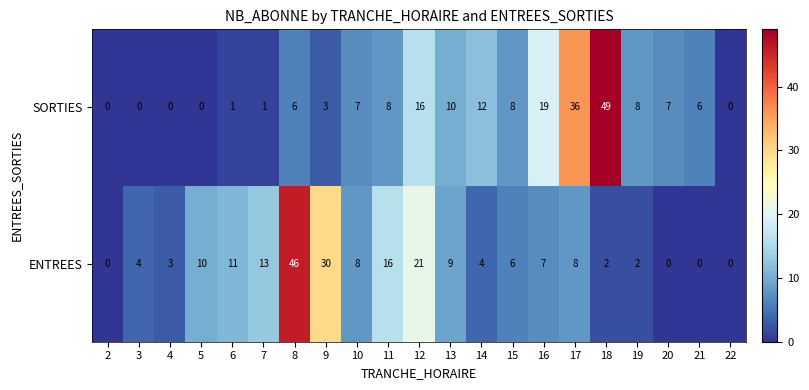

What is the difference between the highest and lowest values at 5?

10